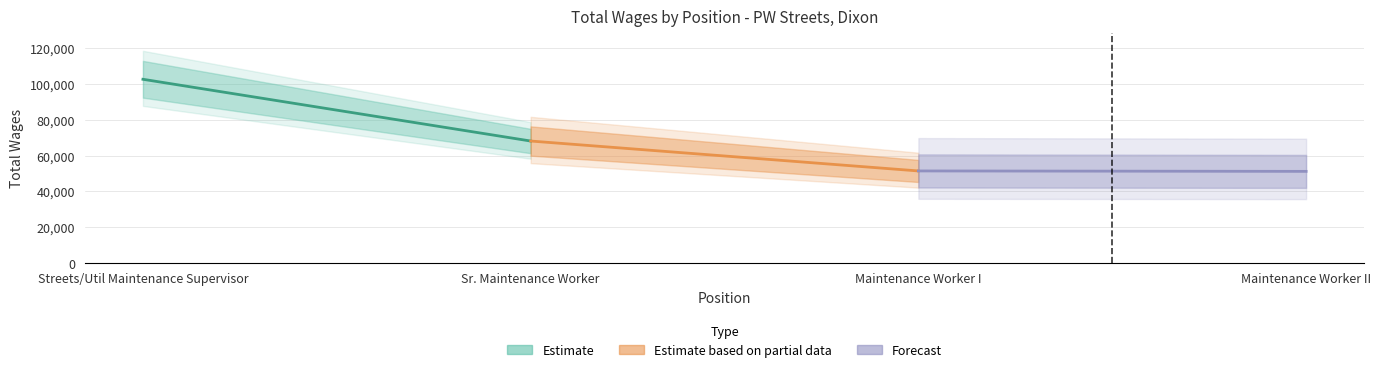

What is the average value of the Forecast series?

51266